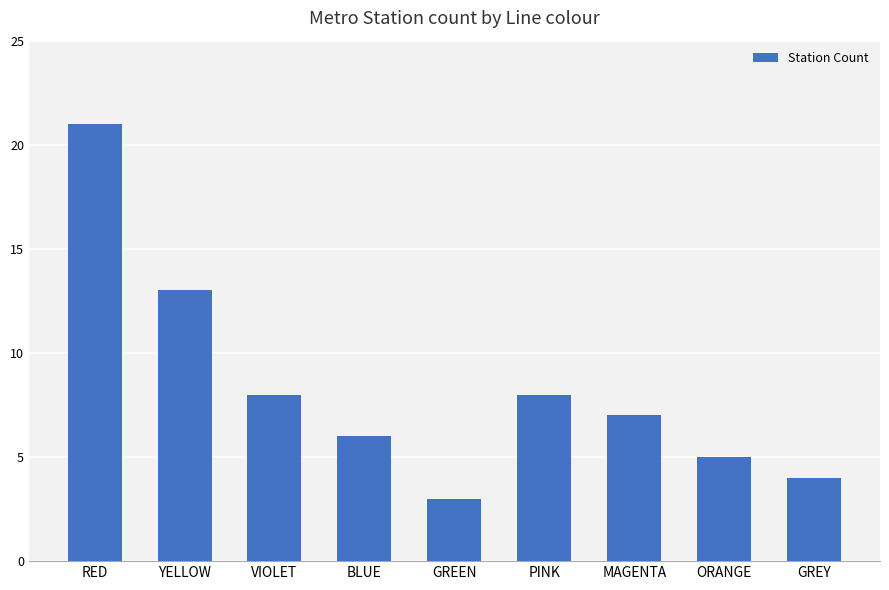

What is the ratio of the value at RED to the value at PINK?

2.6